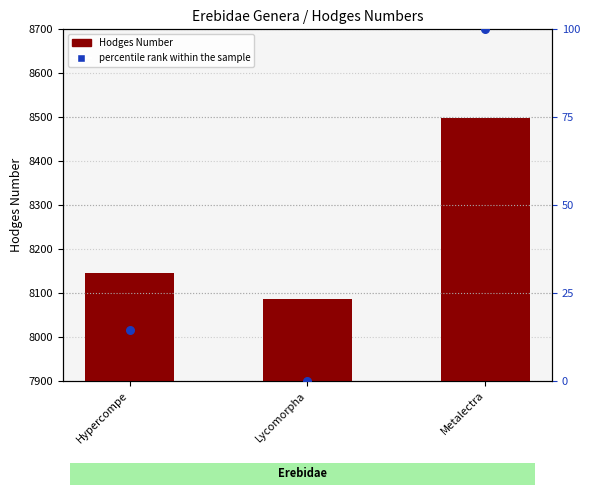

Which series has the largest Y range (max minus min)?

Hodges Number